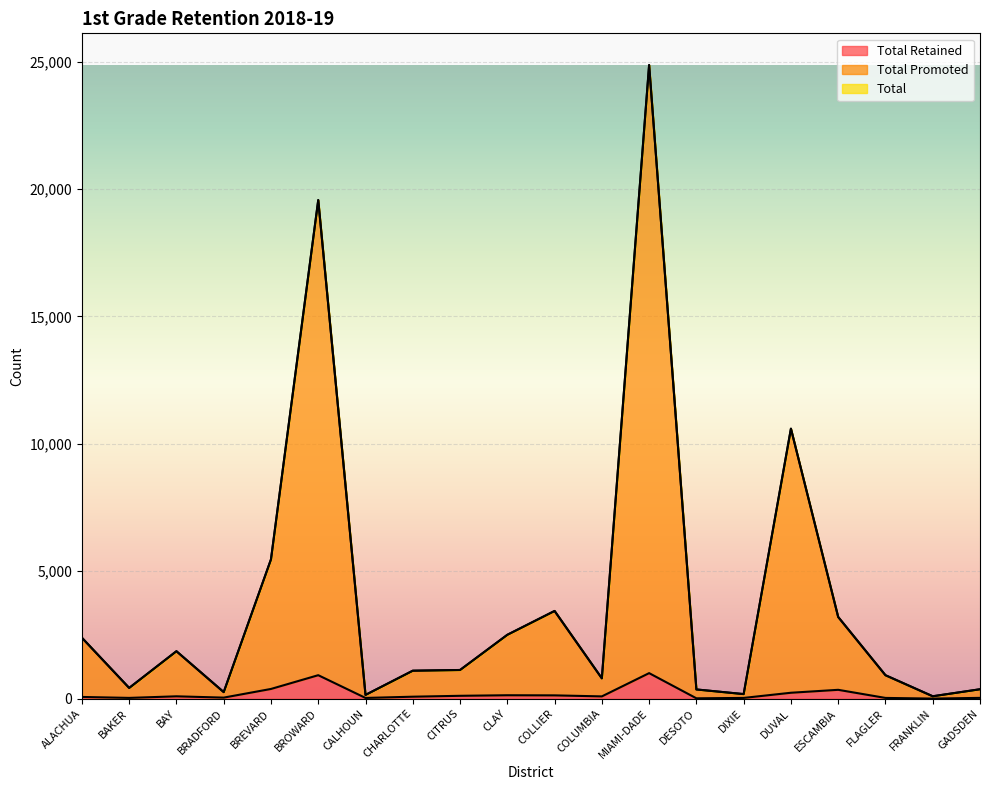

At which category is the sum across all series the highest?

MIAMI-DADE